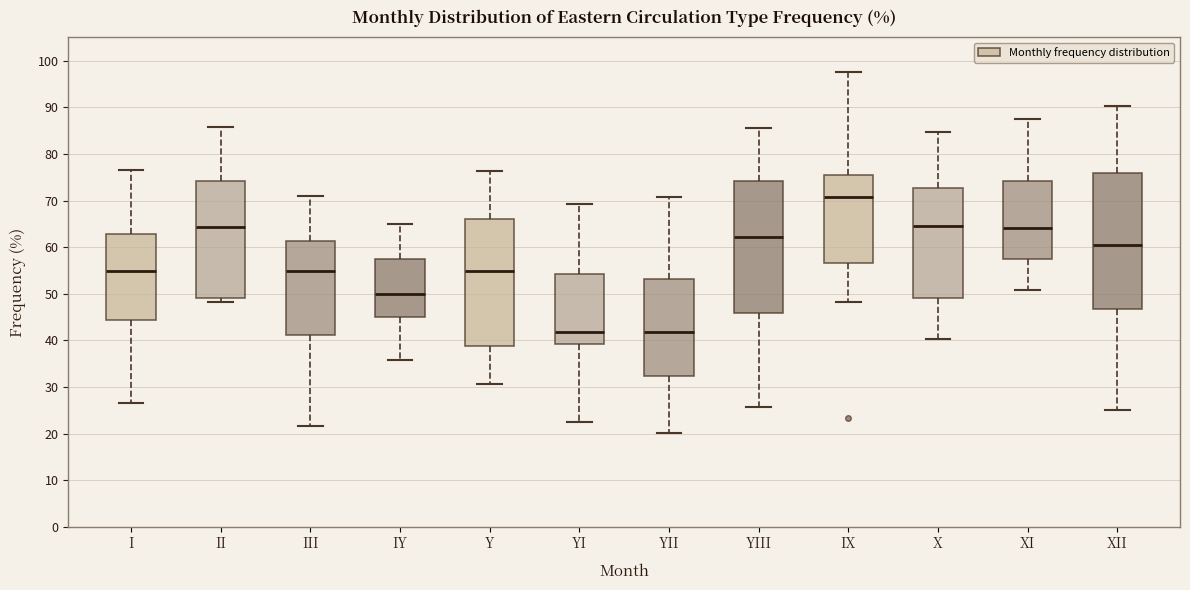

Reading left to right, read every box against the y-axis: the position of its median line, the range the box covers, and the ends of its whiskers. The values are not printed on the chart, so give them approximately, as read against the axis.

I: median 55, box 44 to 63, whiskers 27 to 77
II: median 64, box 49 to 74, whiskers 48 to 86
III: median 55, box 41 to 61, whiskers 22 to 71
IY: median 50, box 45 to 58, whiskers 36 to 65
Y: median 55, box 39 to 66, whiskers 31 to 76
YI: median 42, box 39 to 54, whiskers 23 to 69
YII: median 42, box 32 to 53, whiskers 20 to 71
YIII: median 62, box 46 to 74, whiskers 26 to 85
IX: median 71, box 57 to 75, whiskers 48 to 98
X: median 65, box 49 to 73, whiskers 40 to 85
XI: median 64, box 58 to 74, whiskers 51 to 88
XII: median 61, box 47 to 76, whiskers 25 to 90